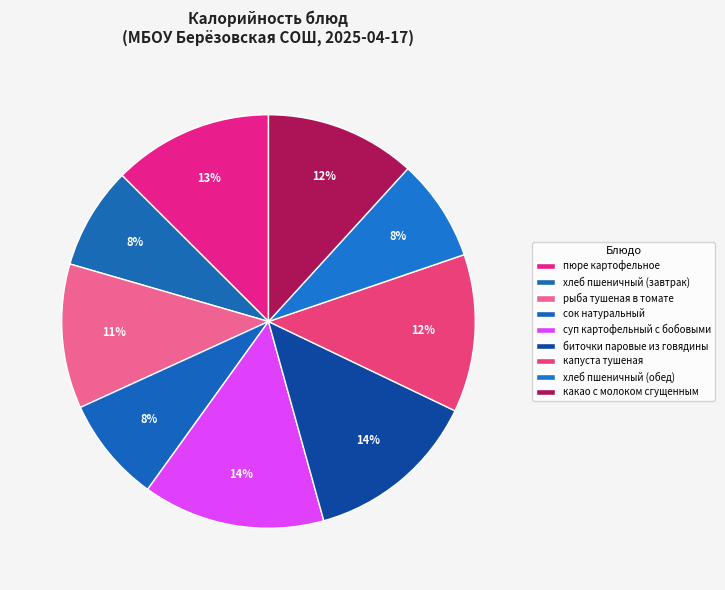

How many slices are in this pie chart?

9